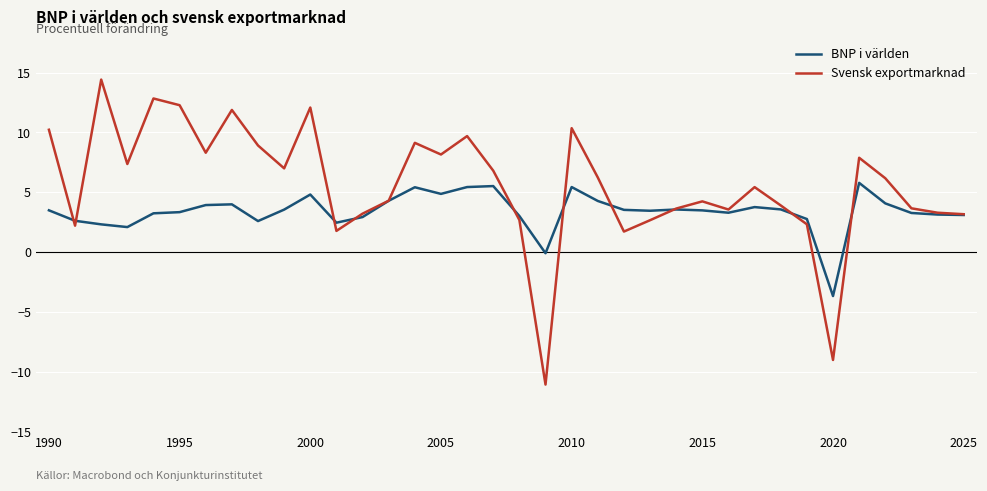

What is the greatest value displayed?

14.4